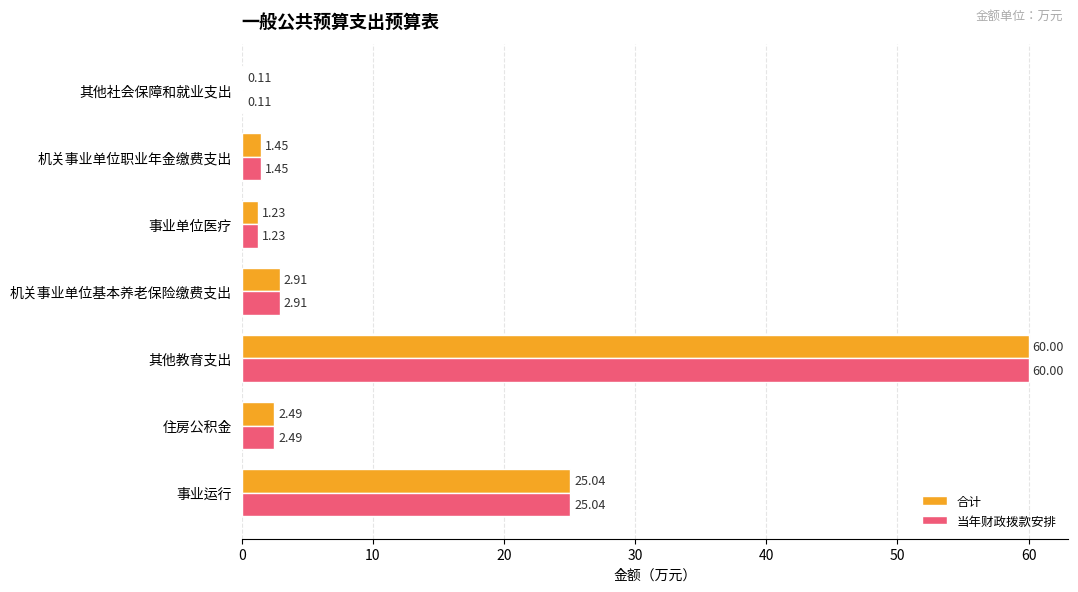

What is the sum of the 合计 values at 机关事业单位职业年金缴费支出 and 事业运行?

26.5